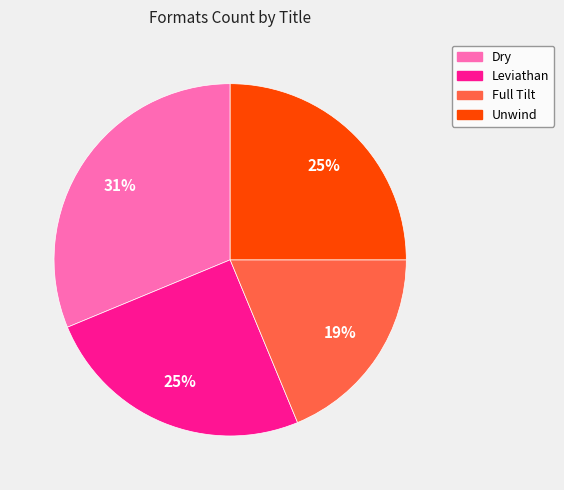

Combined, do Leviathan and Dry account for over 50%?

Yes